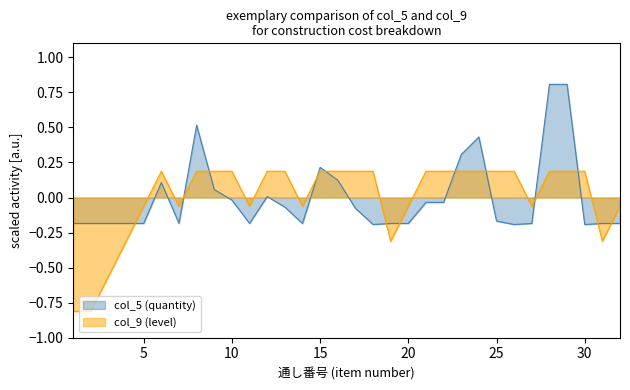

Reading left to right, list all the values displayed in this chart.

col_5 (quantity): 1=-0.2	2=-0.2	3=-0.2	4=-0.2	5=-0.2	6=0.1	7=-0.2	8=0.5	9=0.1	10=-0.0	11=-0.2	12=0.0	13=-0.1	14=-0.2	15=0.2	16=0.1	17=-0.1	18=-0.2	19=-0.2	20=-0.2	21=-0.0	22=-0.0	23=0.3	24=0.4	25=-0.2	26=-0.2	27=-0.2	28=0.8	29=0.8	30=-0.2	31=-0.2	32=-0.2
col_9 (level): 1=-0.8	2=-0.8	3=-0.6	4=-0.3	5=-0.1	6=0.2	7=-0.1	8=0.2	9=0.2	10=0.2	11=-0.1	12=0.2	13=0.2	14=-0.1	15=0.2	16=0.2	17=0.2	18=0.2	19=-0.3	20=-0.1	21=0.2	22=0.2	23=0.2	24=0.2	25=0.2	26=0.2	27=-0.1	28=0.2	29=0.2	30=0.2	31=-0.3	32=-0.1